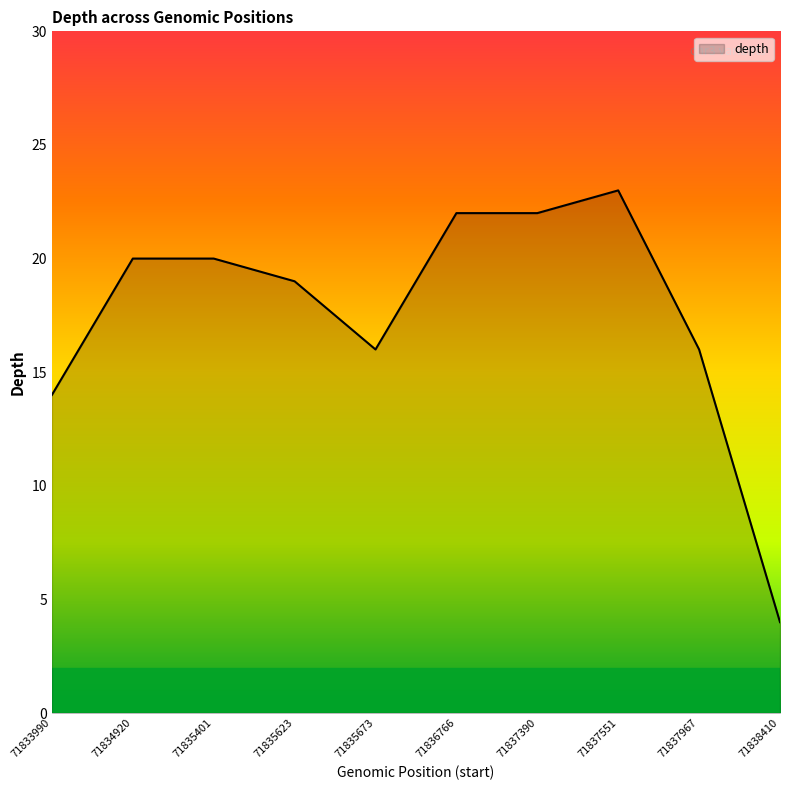

Reading right to left, list all the values displayed in this chart.

4	16	23	22	22	16	19	20	20	14